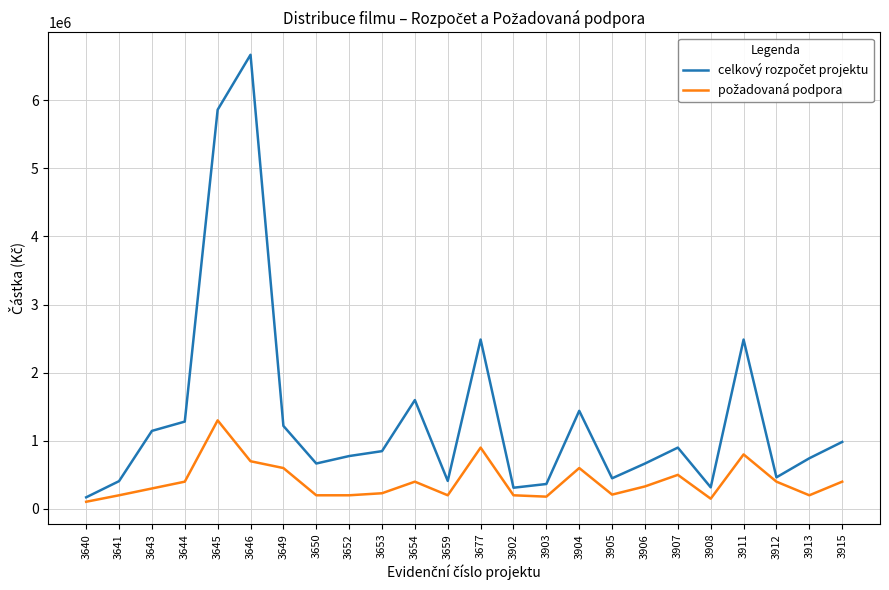

What is the spread (max minus min) of values at 3677?

1586037